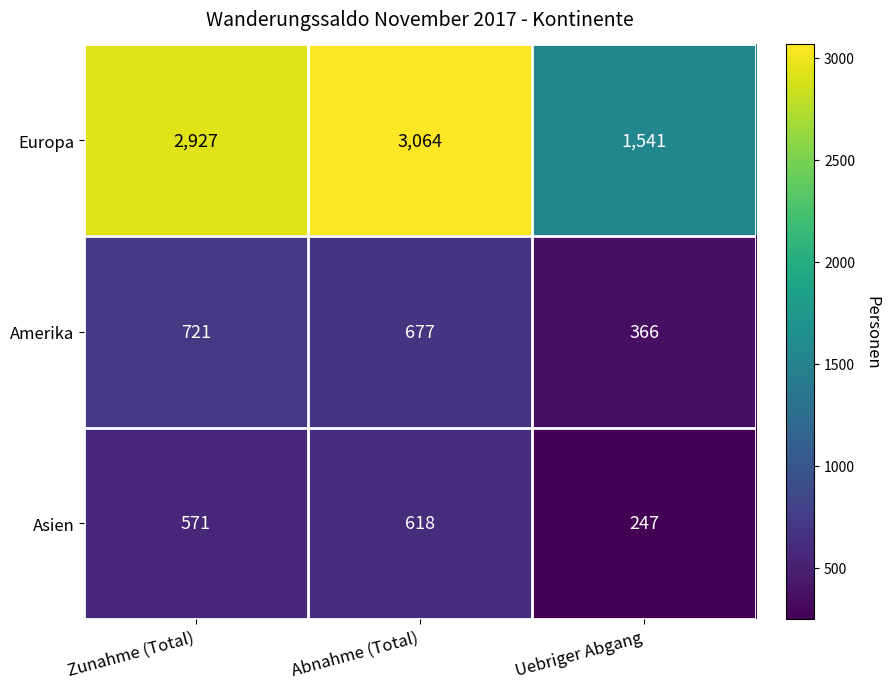

What is the difference between the highest and lowest values at Uebriger Abgang?

1294